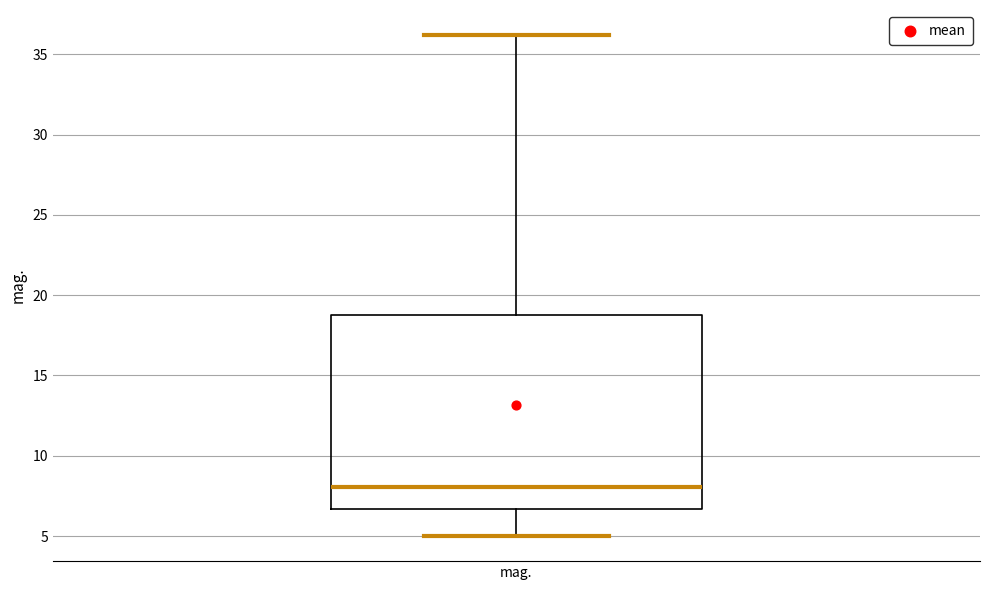

Read this box plot against the y-axis: the position of the median line, the range covered by the box, and the ends of both whiskers. The values are not printed on the chart, so give them approximately, as read against the axis.

median 8.0, box 6.5 to 19.0, whiskers 5.0 to 36.0